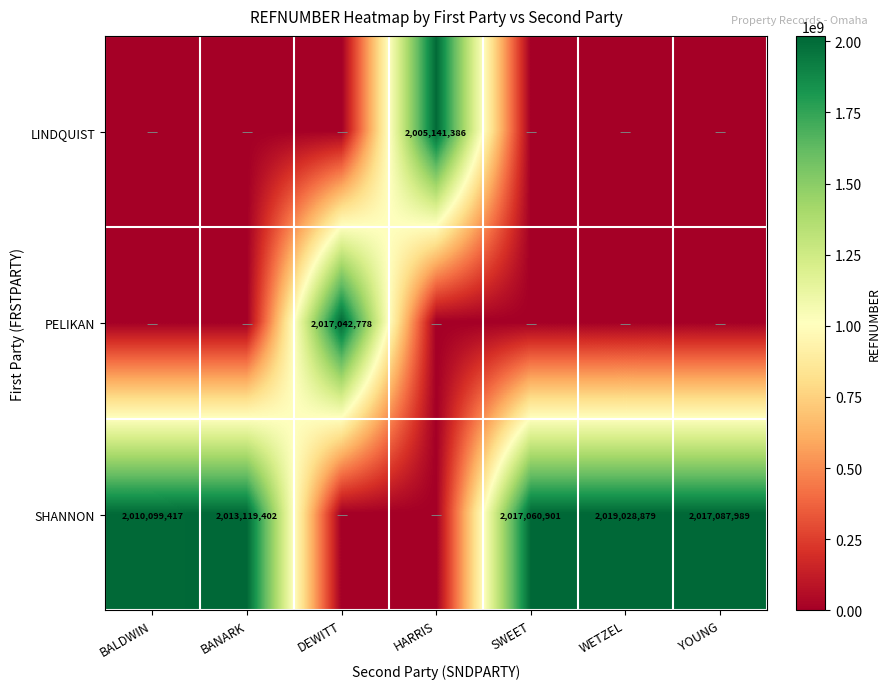

Is it true that SHANNON equals 971682728 at WETZEL?

False